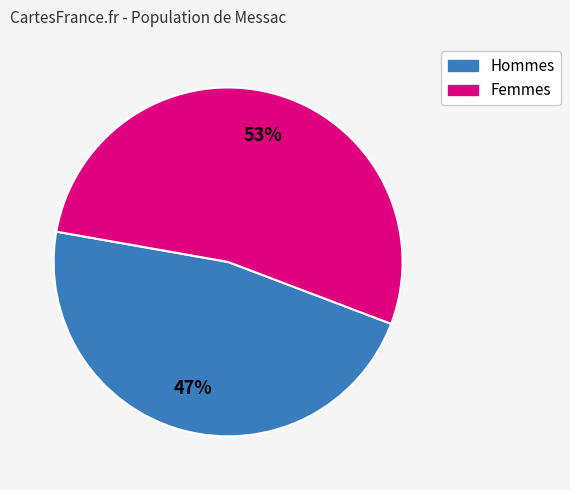

Between Femmes and Hommes, which is larger?

Femmes